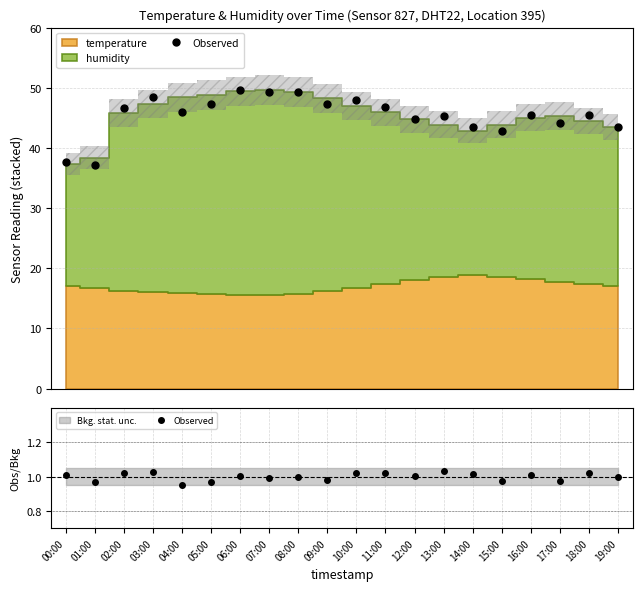

What is the sum of the values at 00:00 and 16:00?

2.0